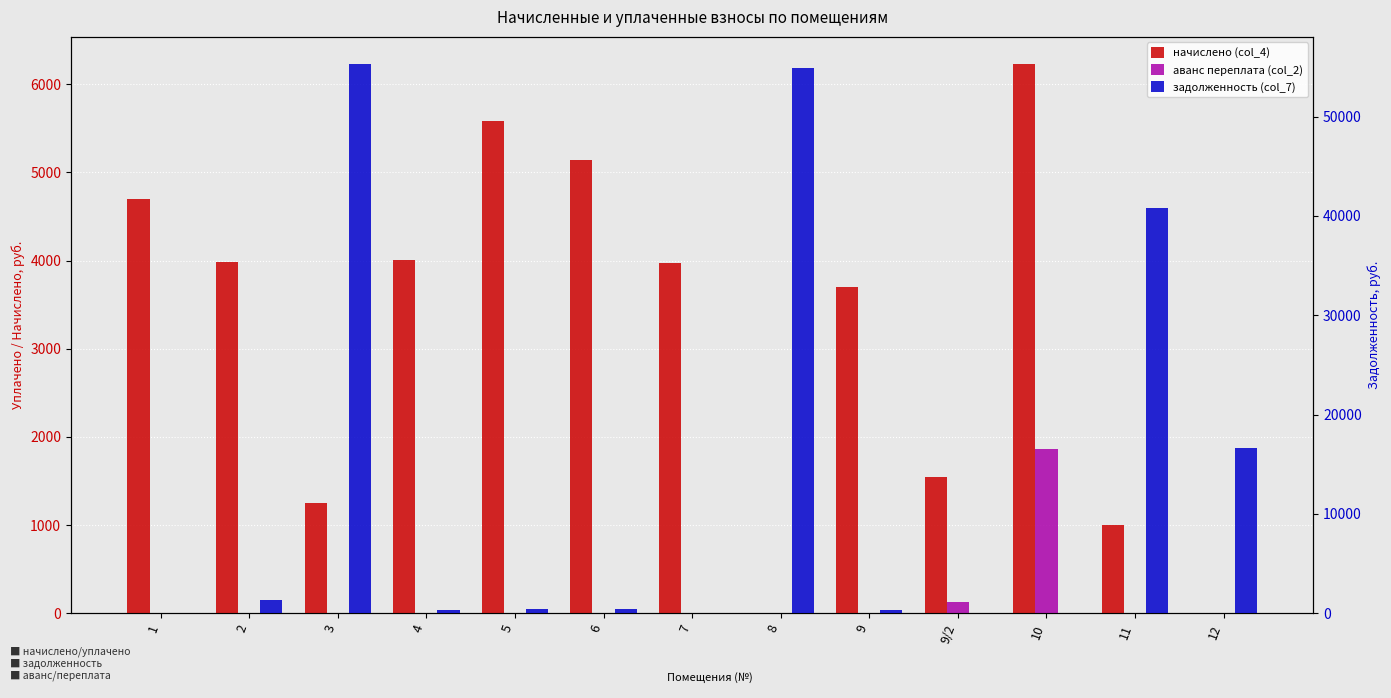

How many bars are there in each group?

3